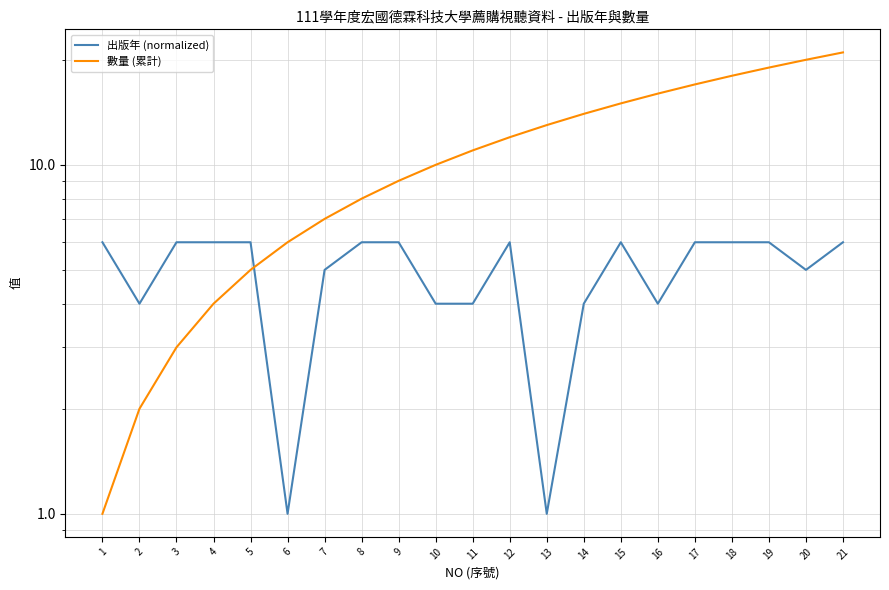

Is the value of 數量 (累計) at 17 greater than the value of 出版年 (normalized) at 9?

Yes